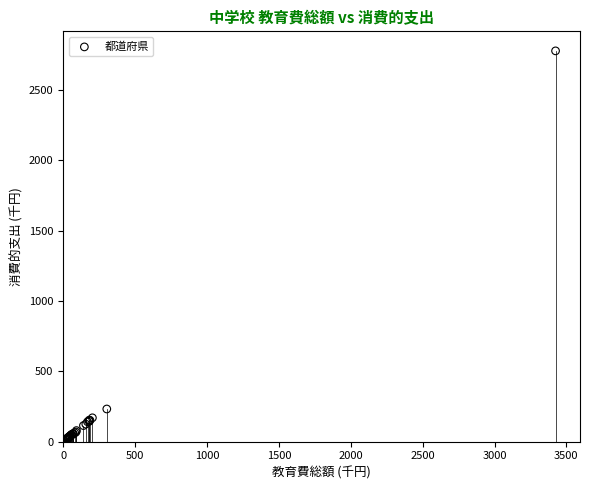

What Y value in the scatter plot is closest to 1400?

231.8